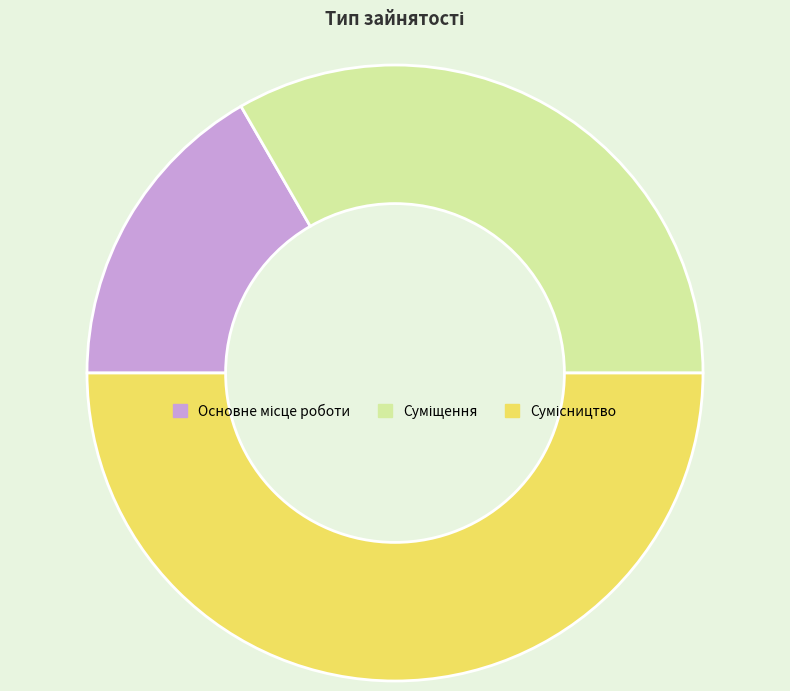

How many slices are in this pie chart?

3